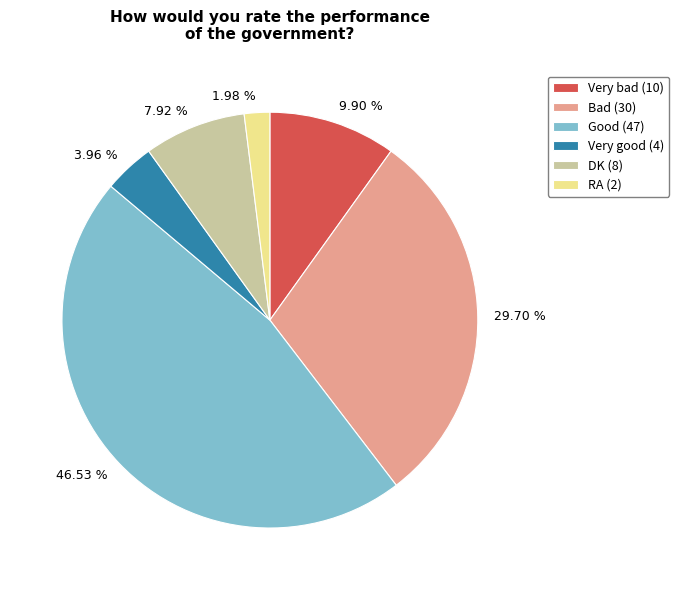

Approximately how many times larger is the value at 7.92 % compared to 29.70 %?

0.3